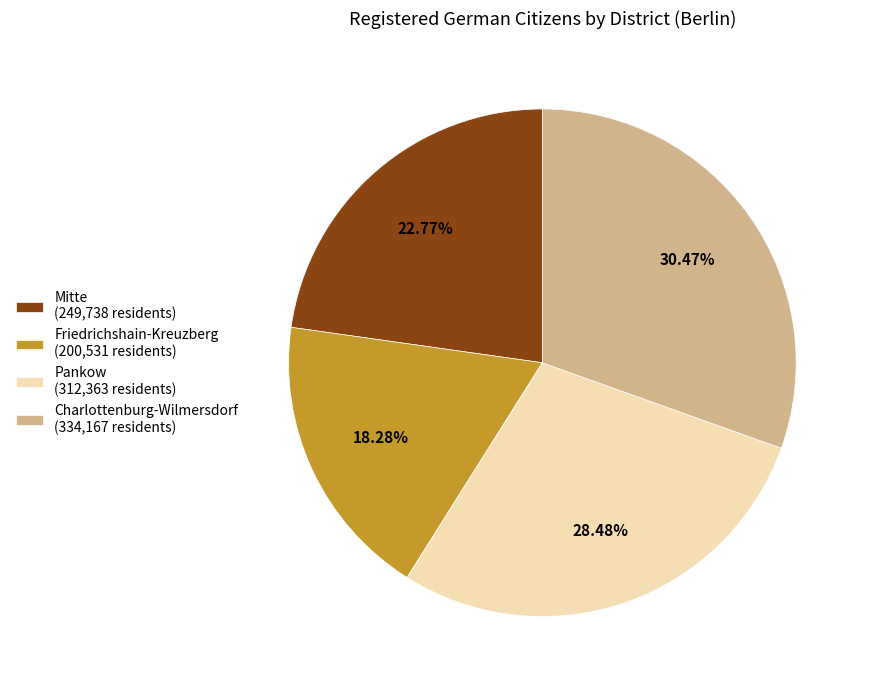

Does Friedrichshain-Kreuzberg represent more than half of the total?

No